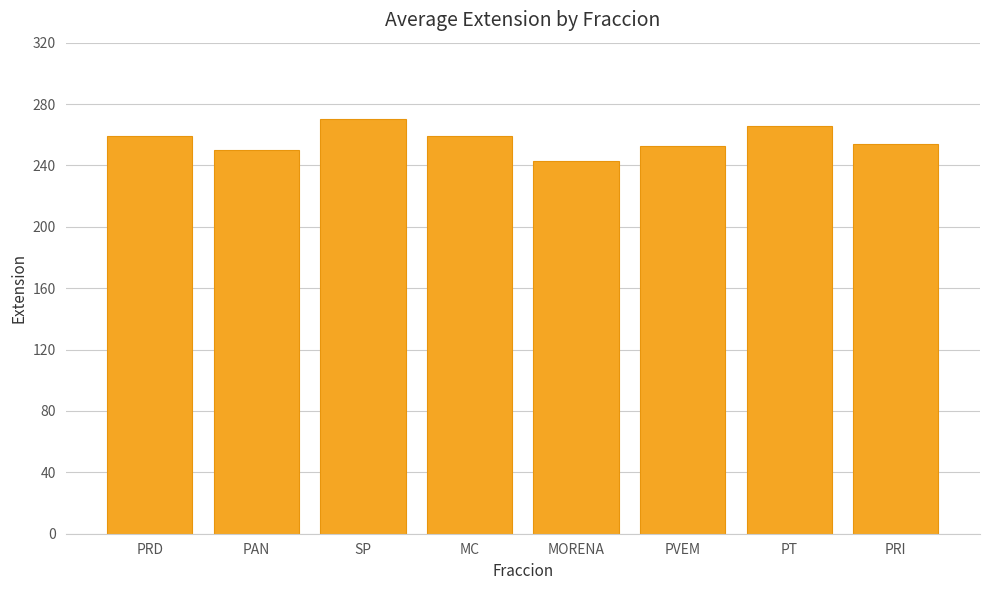

What is the value of the 2nd bar from the left?

249.8